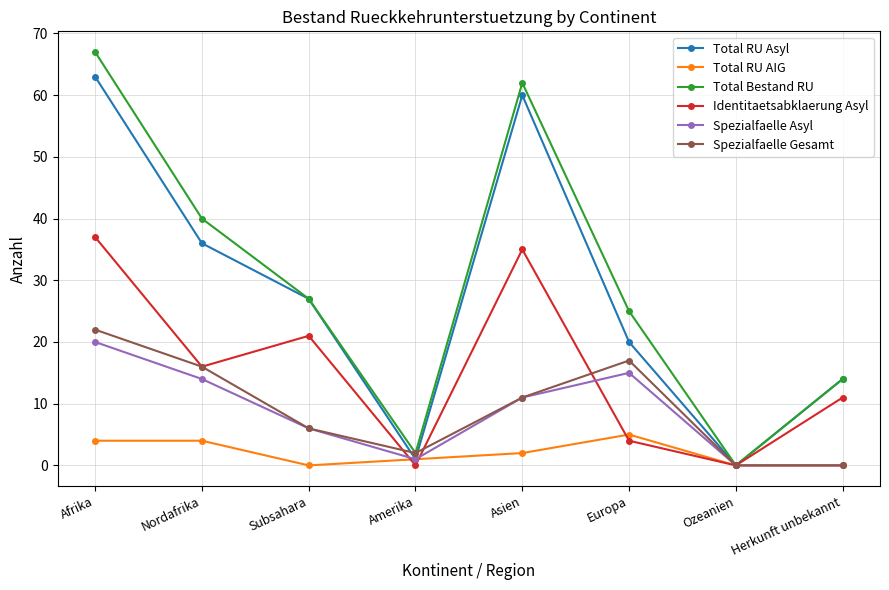

What is the maximum value for Total Bestand RU?

67